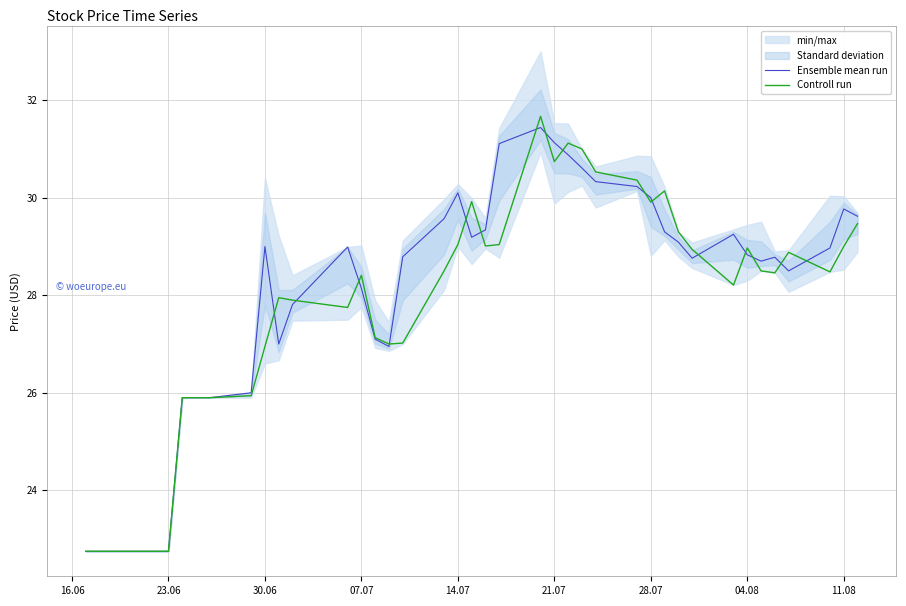

Is it true that Controll run equals 29.0 at 11.08?

True